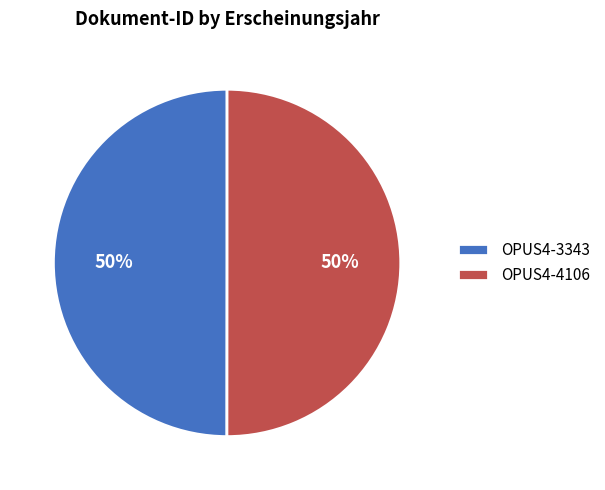

What percentage is the OPUS4-3343 slice, to the nearest percent?

50%